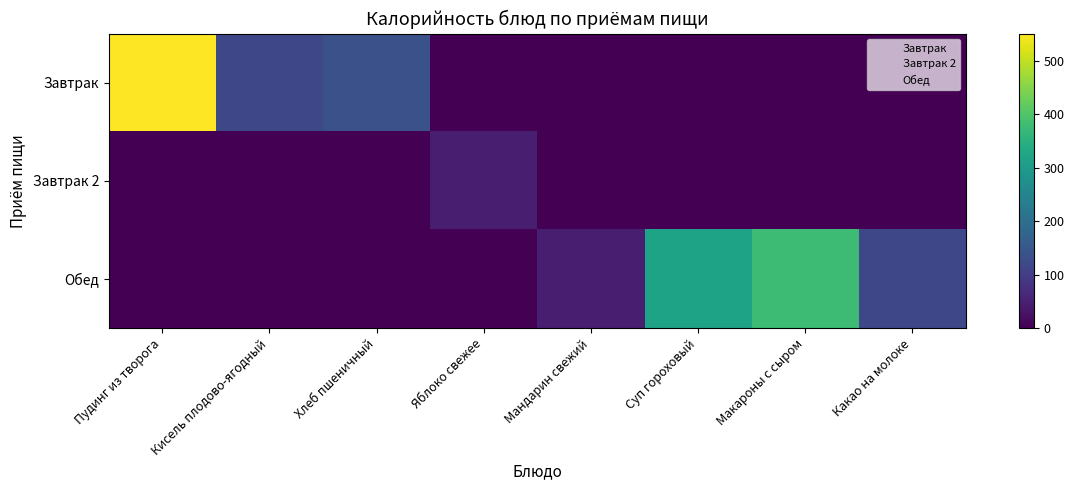

Reading right to left, what are all the values shown in this chart?

Завтрак: Какао на молоке=0.0	Макароны с сыром=0.0	Суп гороховый=0.0	Мандарин свежий=0.0	Яблоко свежее=0.0	Хлеб пшеничный=136.0	Кисель плодово-ягодный=119.2	Пудинг из творога=551.0
Завтрак 2: Какао на молоке=0.0	Макароны с сыром=0.0	Суп гороховый=0.0	Мандарин свежий=0.0	Яблоко свежее=47.0	Хлеб пшеничный=0.0	Кисель плодово-ягодный=0.0	Пудинг из творога=0.0
Обед: Какао на молоке=118.6	Макароны с сыром=378.0	Суп гороховый=319.0	Мандарин свежий=47.0	Яблоко свежее=0.0	Хлеб пшеничный=0.0	Кисель плодово-ягодный=0.0	Пудинг из творога=0.0